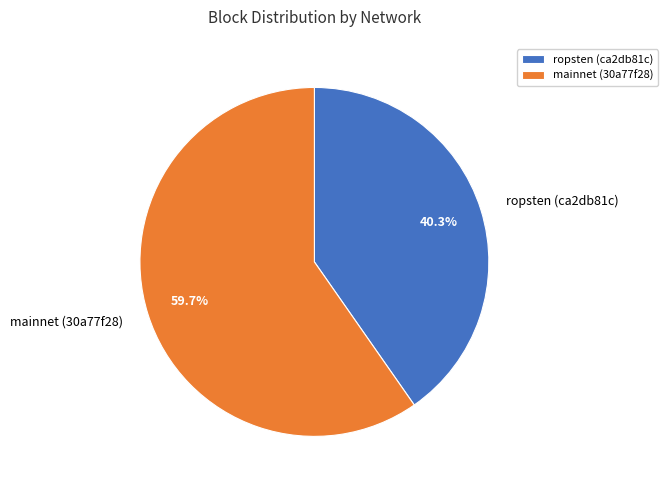

What is the total percentage of mainnet (30a77f28) and ropsten (ca2db81c)?

100.0%